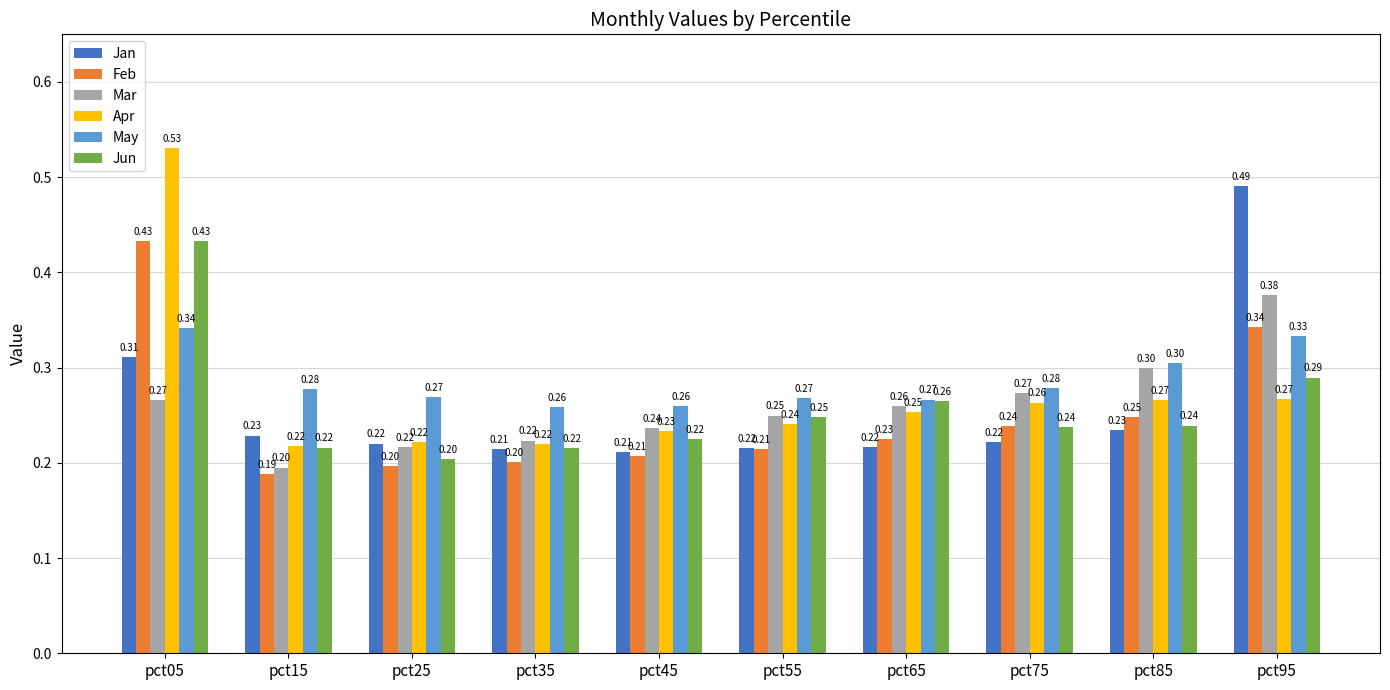

How many data points does each series have?

10